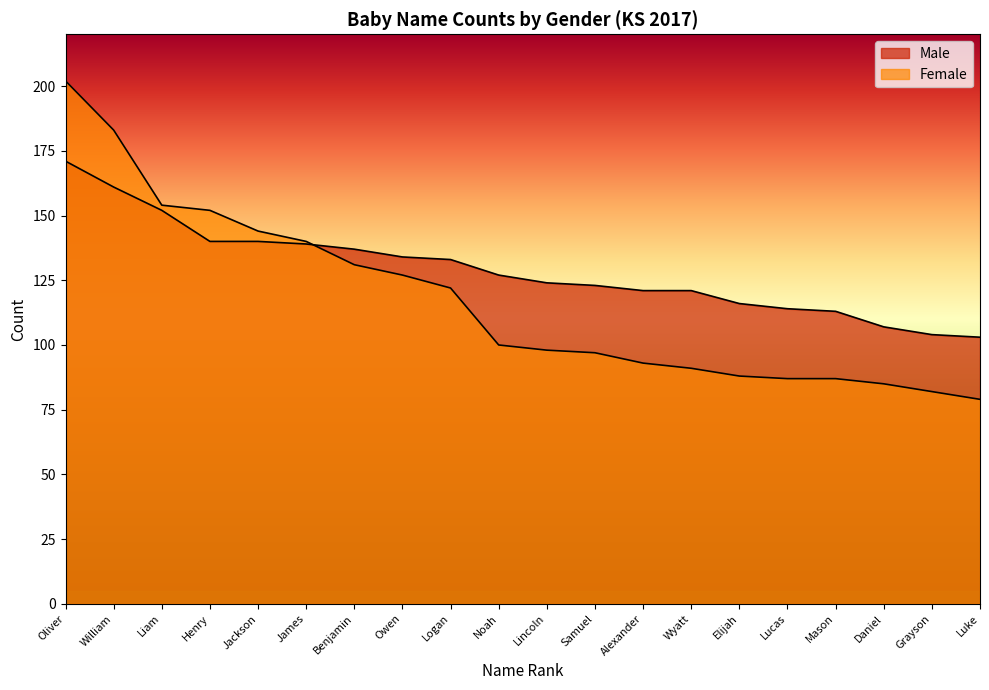

What position from the right is Mason?

4